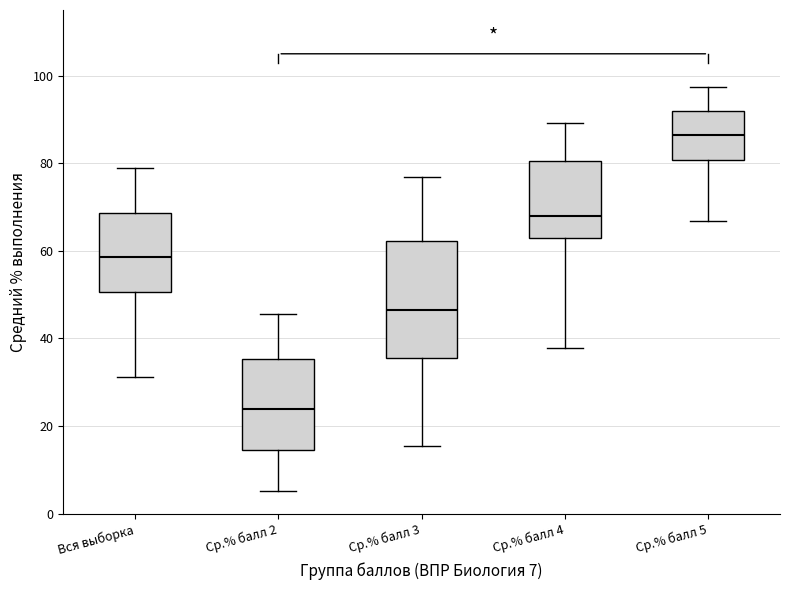

Which box is the tallest, from its lower edge to its upper edge?

Ср.% балл 3